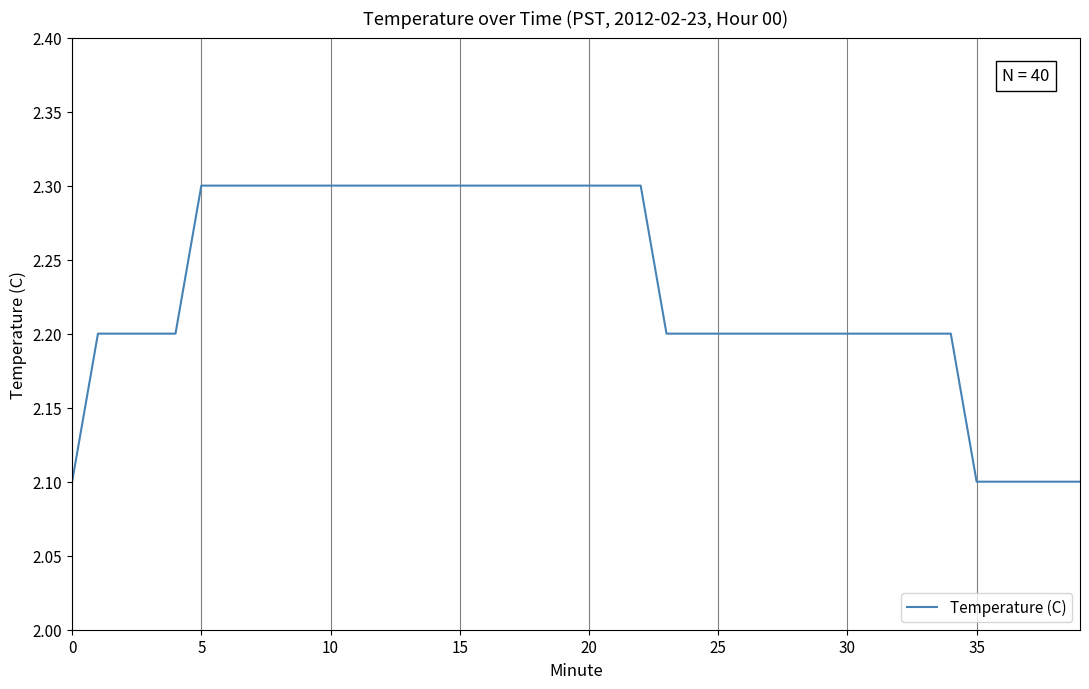

What is the greatest value displayed?

2.3